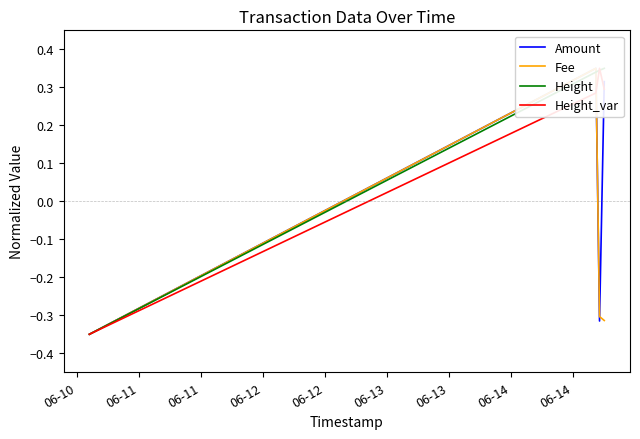

Which series changed the most between 06-10 and 06-11?

Amount